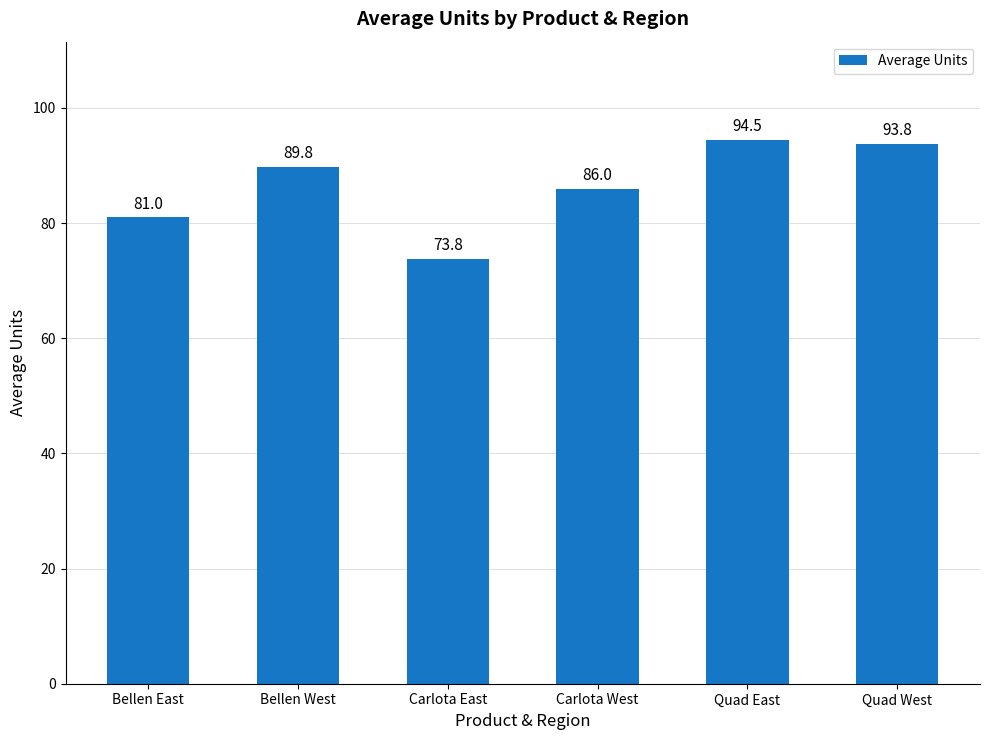

What is the smallest value displayed?

73.8